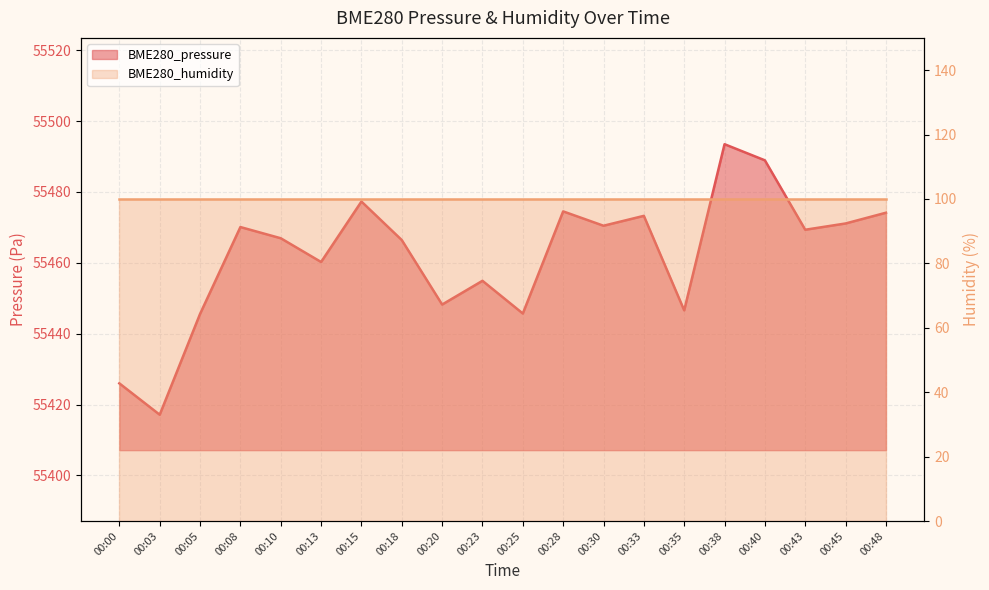

What is the ratio of the value at 00:23 to the value at 00:30?

1.0